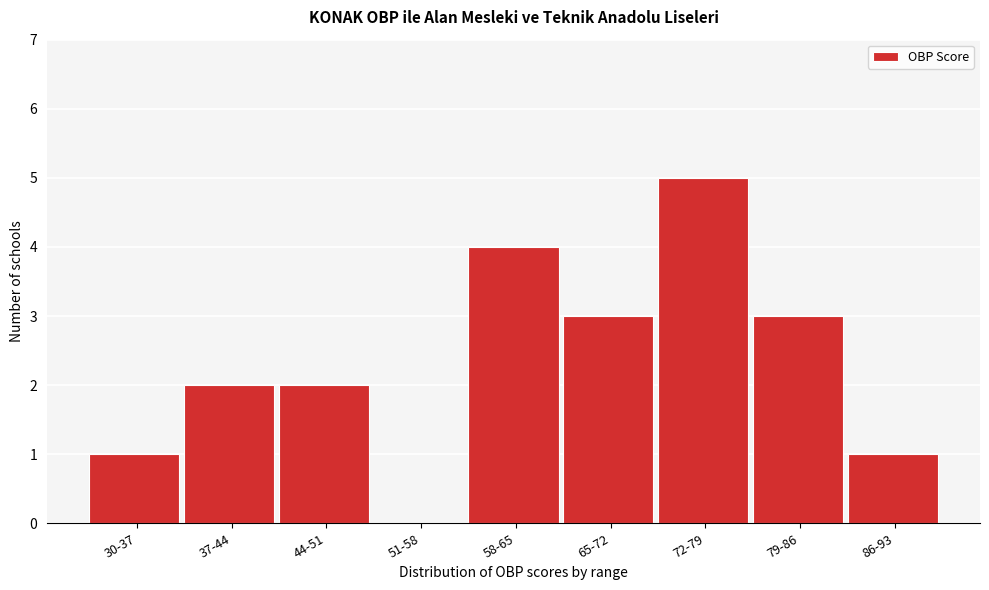

Reading right to left, extract all data points from this chart.

86-93=1	79-86=3	72-79=5	65-72=3	58-65=4	51-58=0	44-51=2	37-44=2	30-37=1